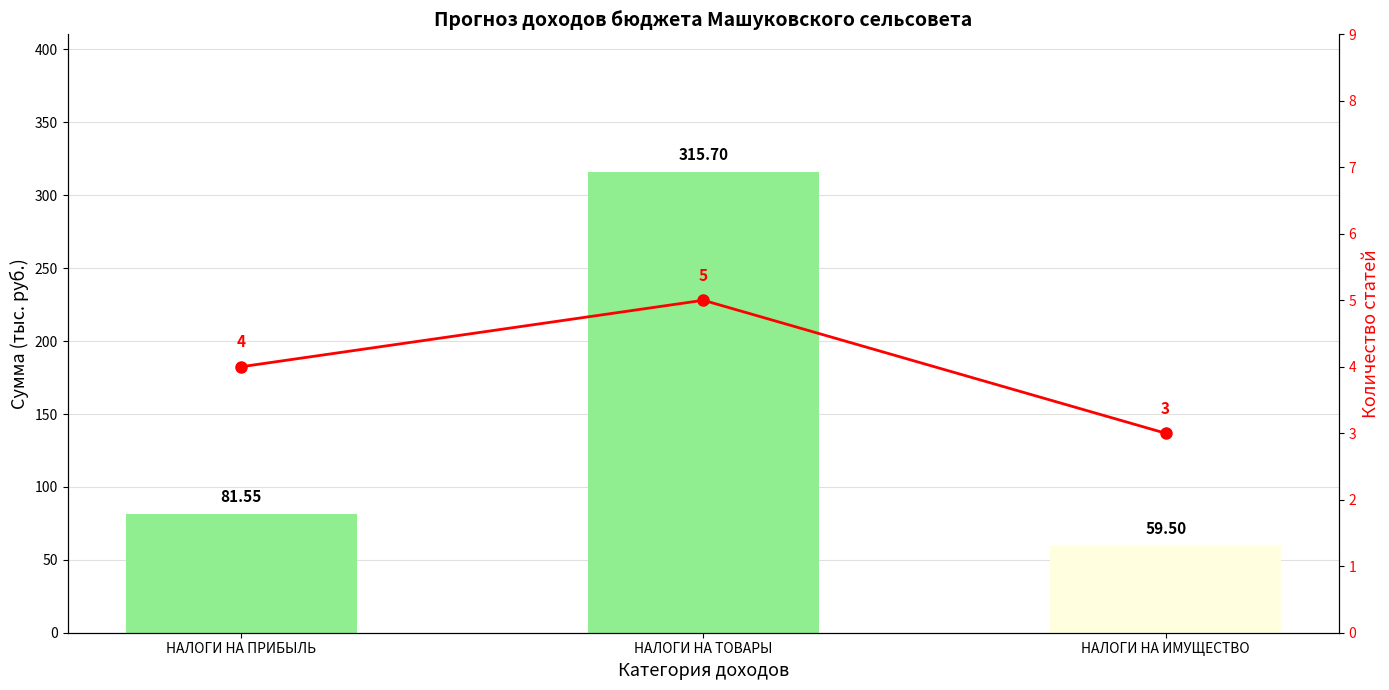

Which category has the highest value in the Количество статей series?

НАЛОГИ НА ТОВАРЫ